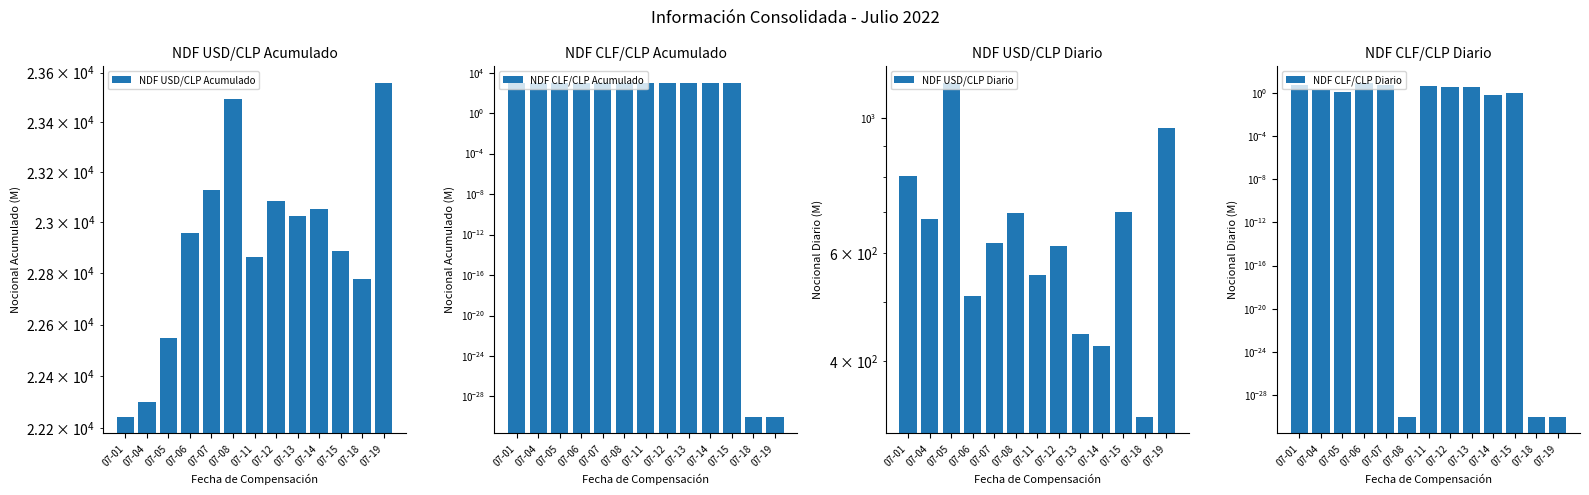

True or false: NDF USD/CLP Diario has a value of 1140.0 at 07-05.

True